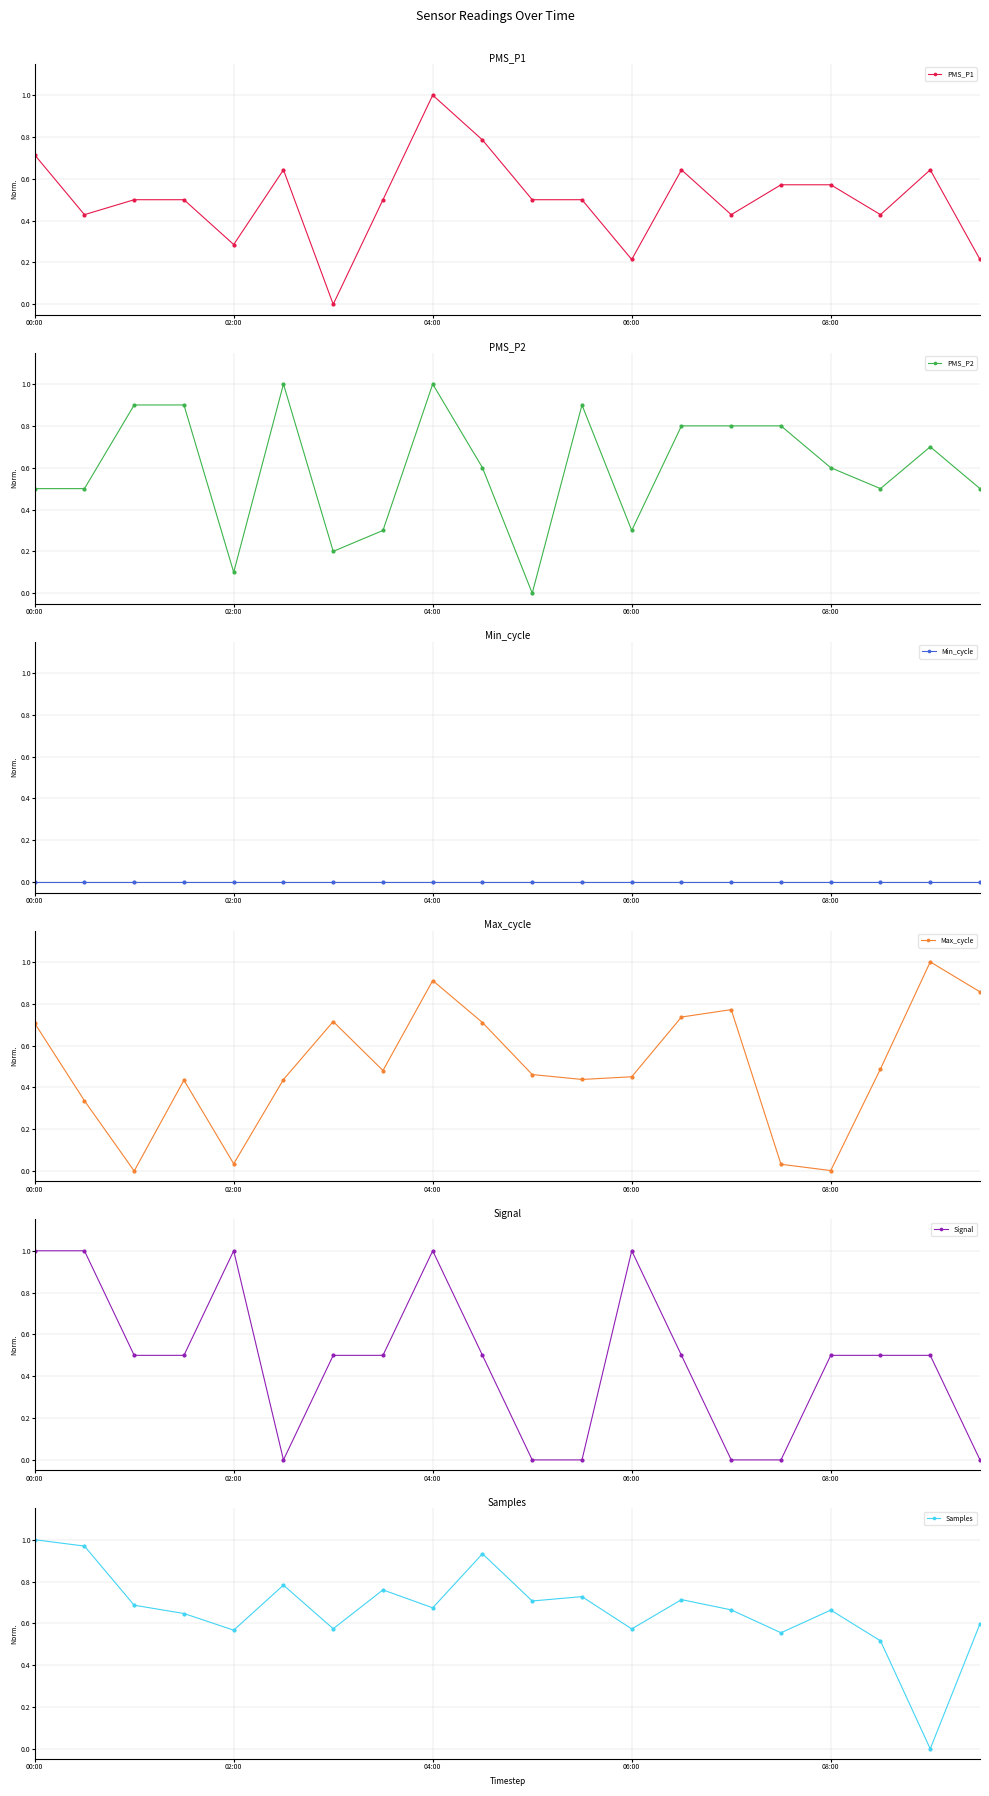

What position from the left is 13?

14